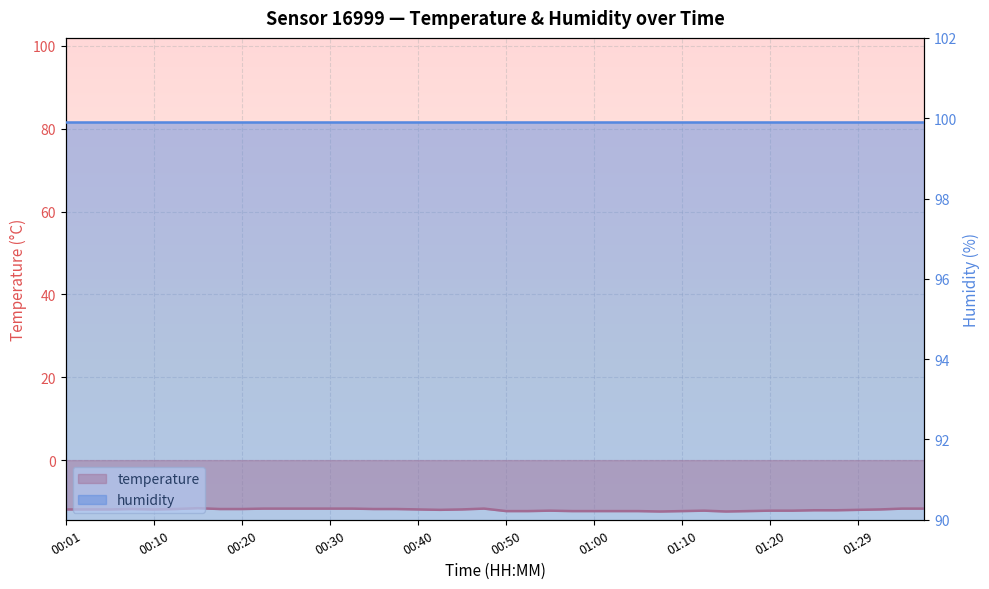

Which series changed the most between 10 and 12?

temperature